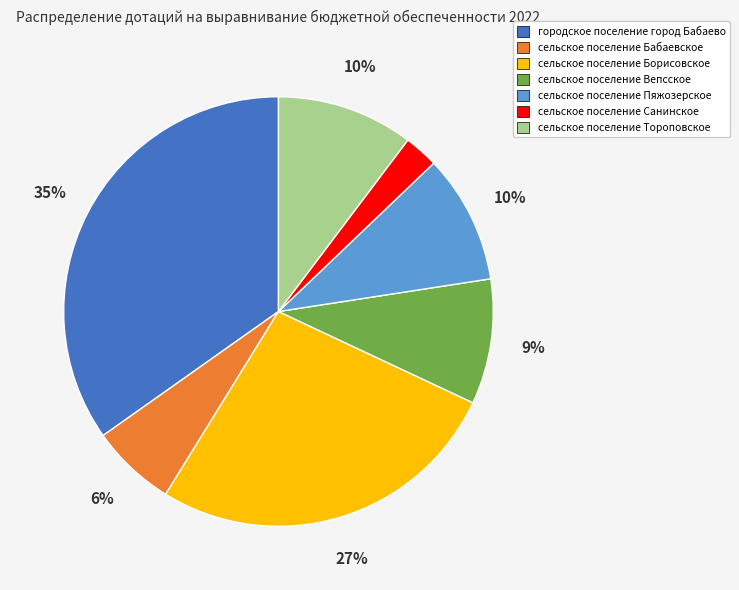

Combined, do сельское поселение Санинское and городское поселение город Бабаево account for over 50%?

No